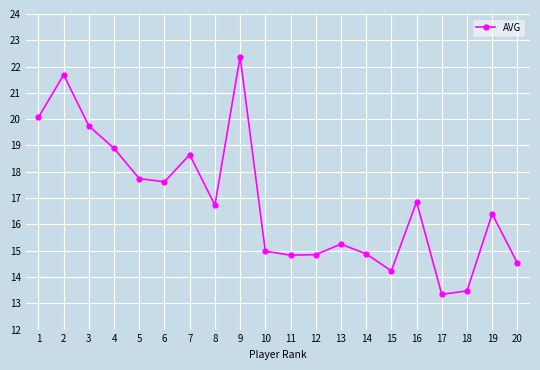

What is the change in value from 4 to 16?

-2.0